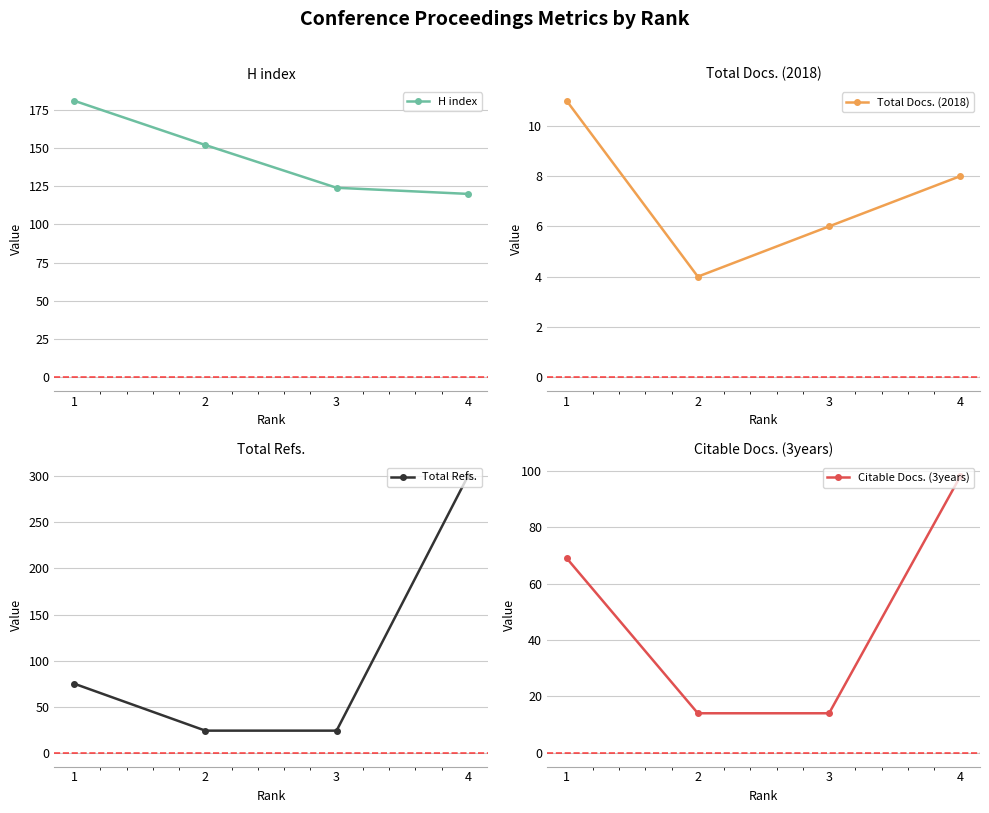

What is the average value of the Total Docs. (2018) series?

7